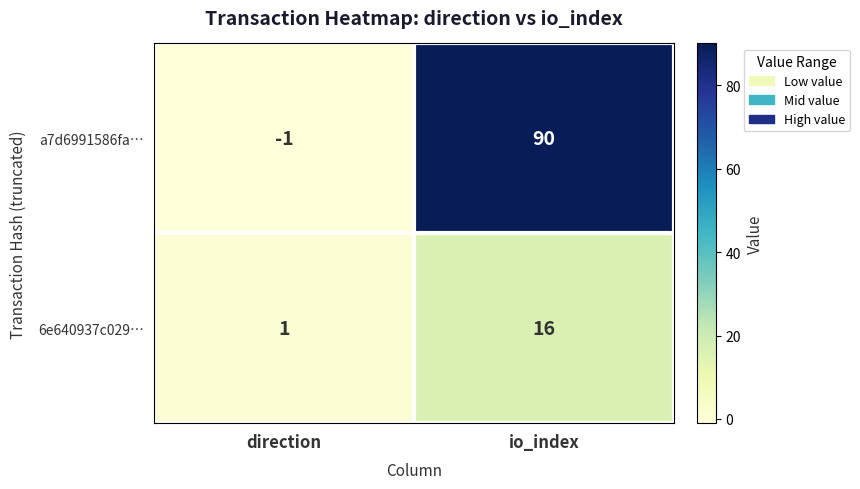

Reading left to right, what are all the values shown in this chart?

a7d6991586fa…: direction=-1	io_index=90
6e640937c029…: direction=1	io_index=16